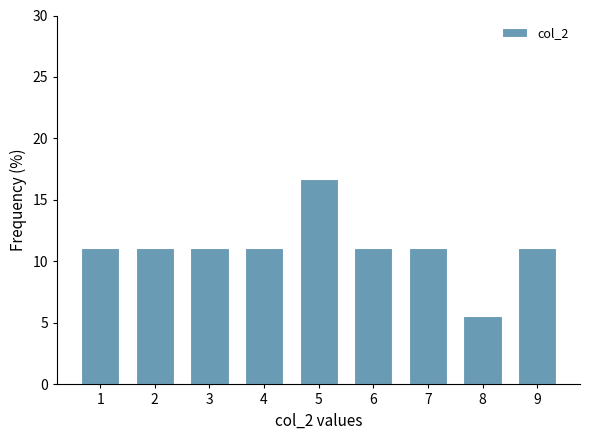

Reading left to right, what are all the values shown in this chart?

1=11.1	2=11.1	3=11.1	4=11.1	5=16.7	6=11.1	7=11.1	8=5.6	9=11.1